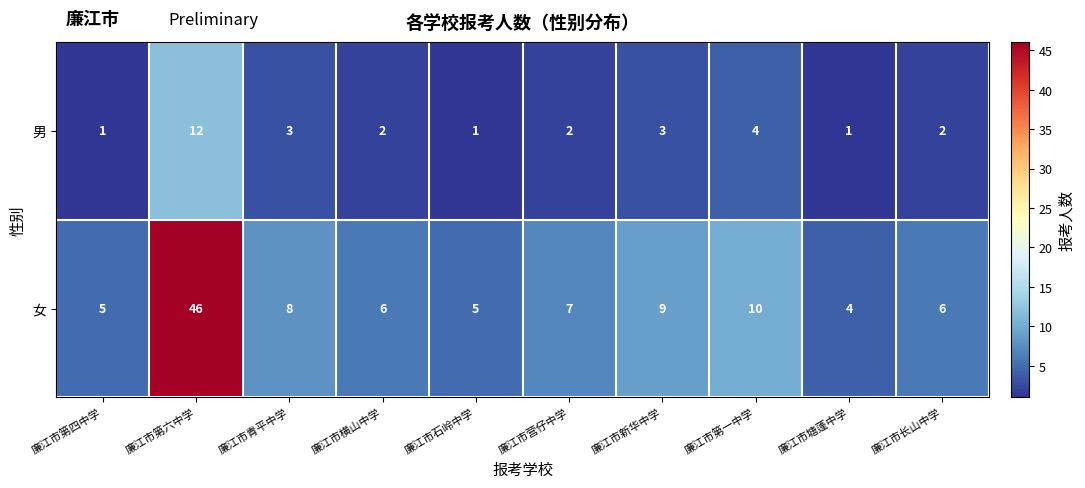

Which series has the widest spread of values?

女